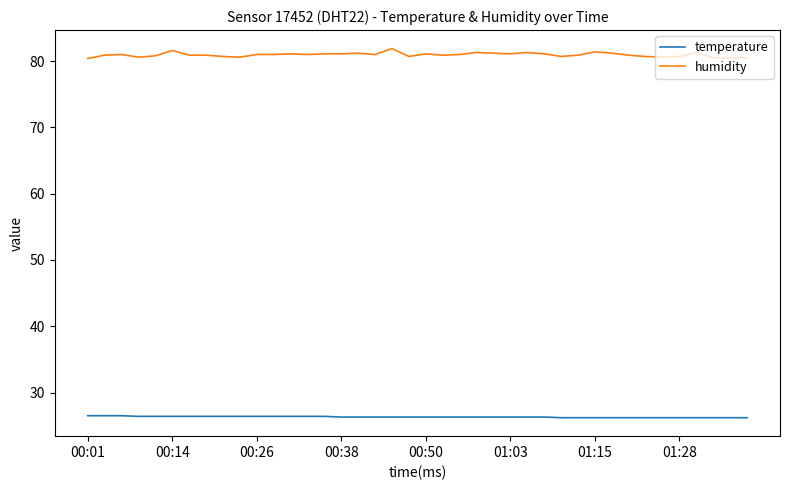

True or false: temperature and humidity cross at least once.

False